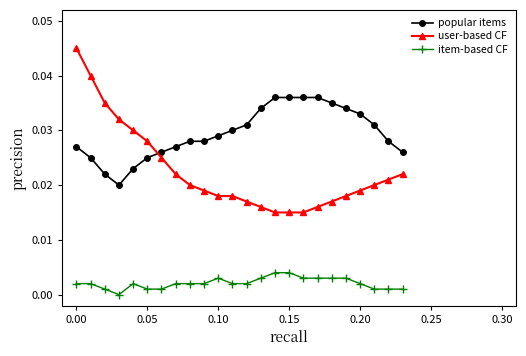

Which series has the largest total across all categories?

popular items